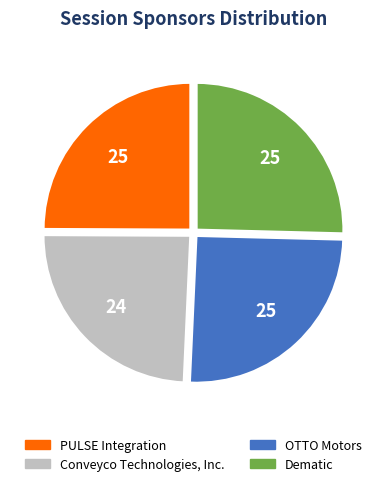

The PULSE Integration slice represents 25% of the pie. True or false?

True